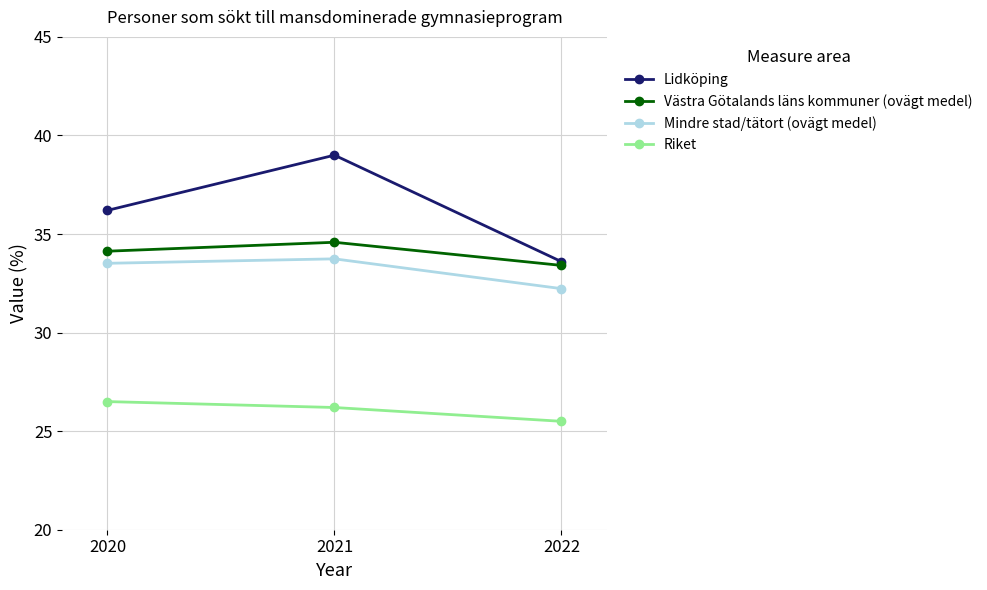

What value does the Riket series have at 2020?

26.5